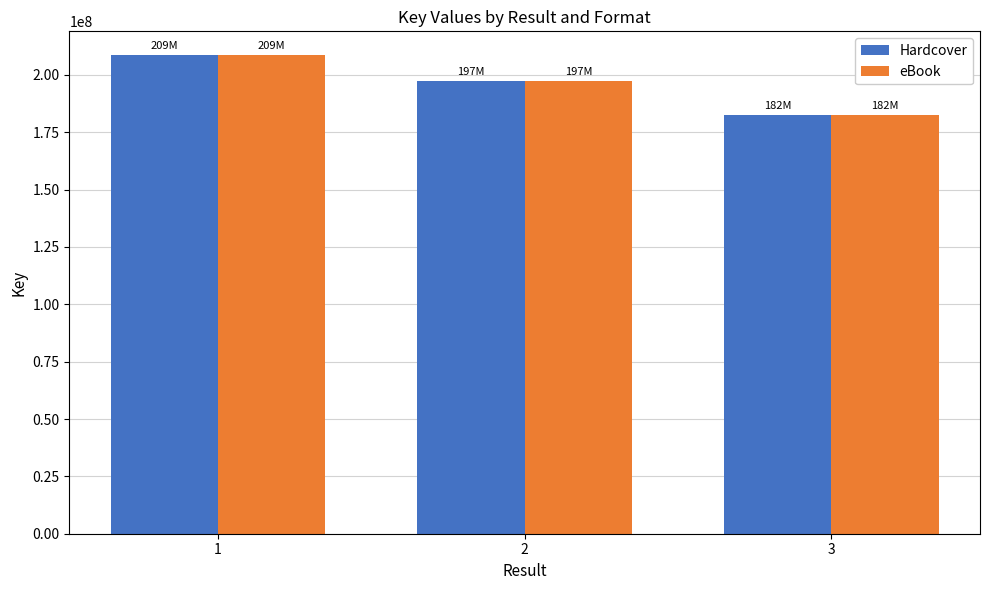

Is it true that Hardcover equals 108867265 at 3?

False